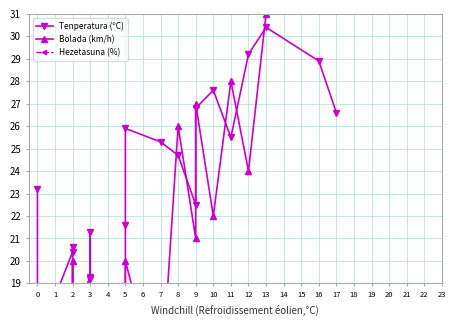

Where is the first local minimum for Hezetasuna (%)?

2